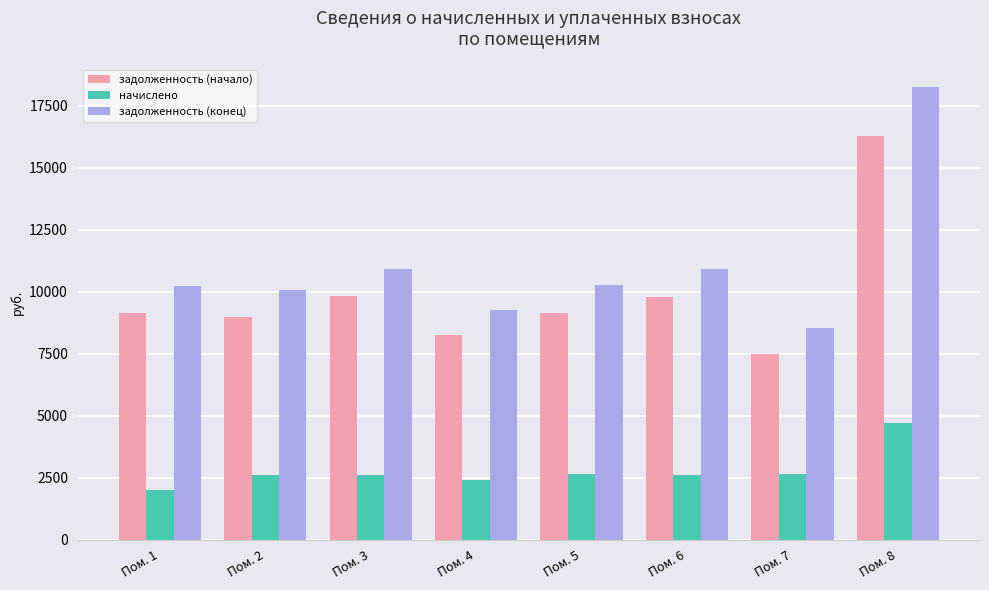

What is the value of the задолженность (конец) bar at the 2nd from the left?

10081.2